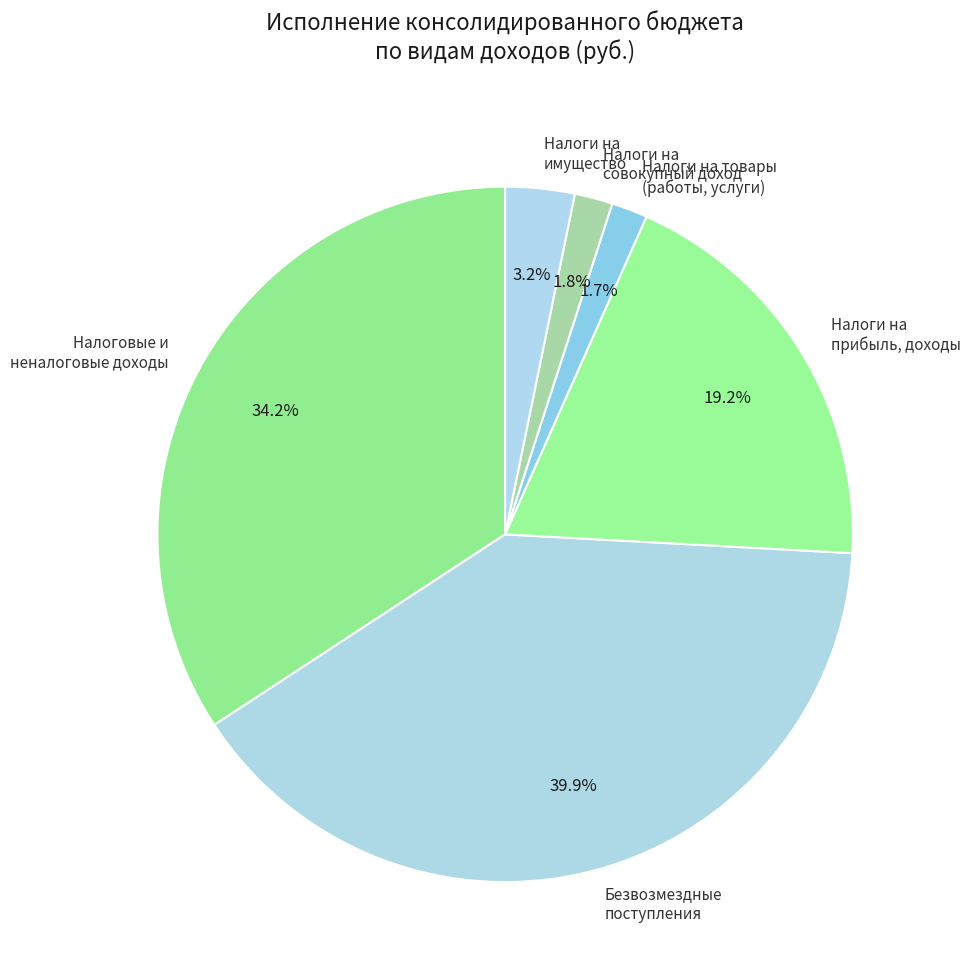

Combined, what portion of the pie is Налоги на прибыль, доходы and Налоги на совокупный доход?

21.0%